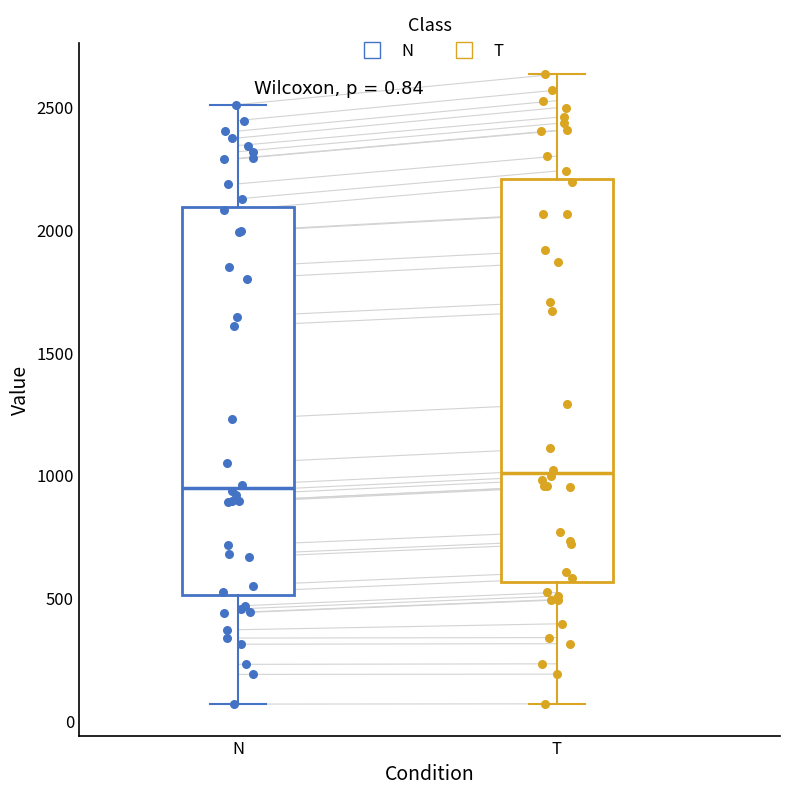

Which box's median line is the lowest?

N